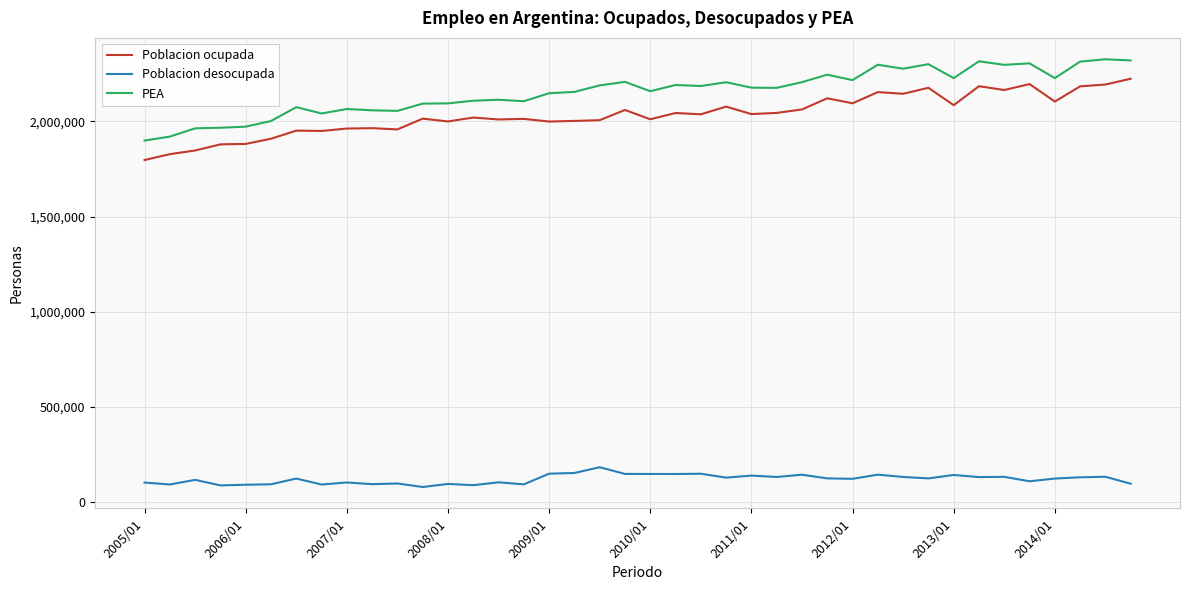

What is the minimum value for Poblacion ocupada?

1796964